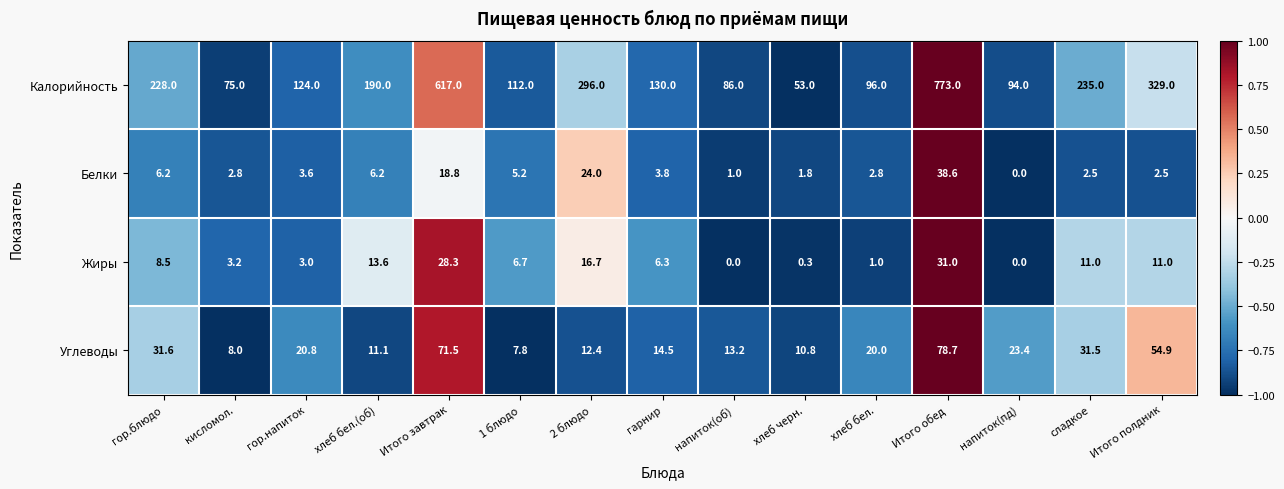

How many series are shown in this chart?

4